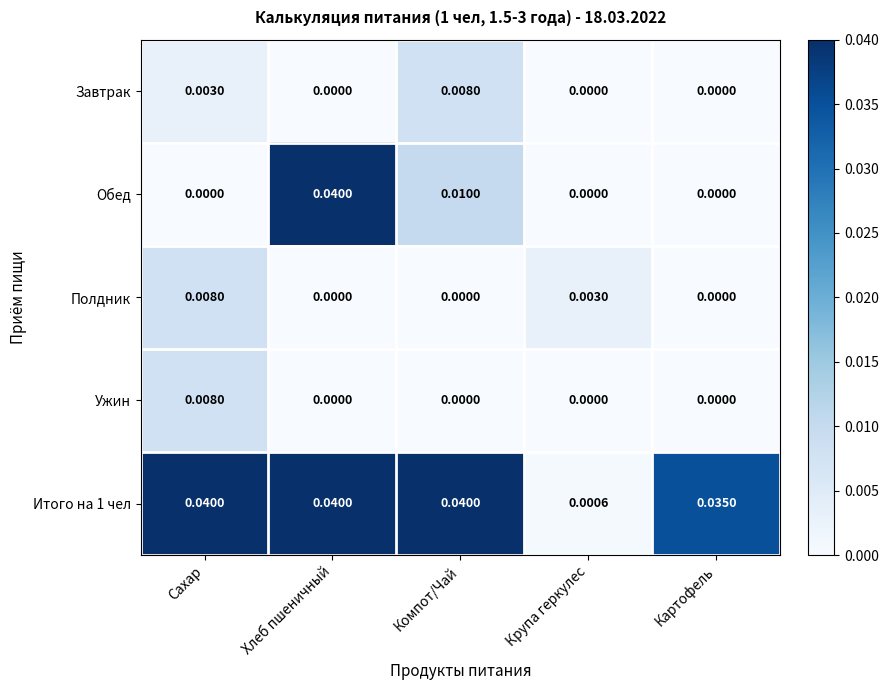

Is the value of Обед at Крупа геркулес greater than the value of Итого на 1 чел at Картофель?

No